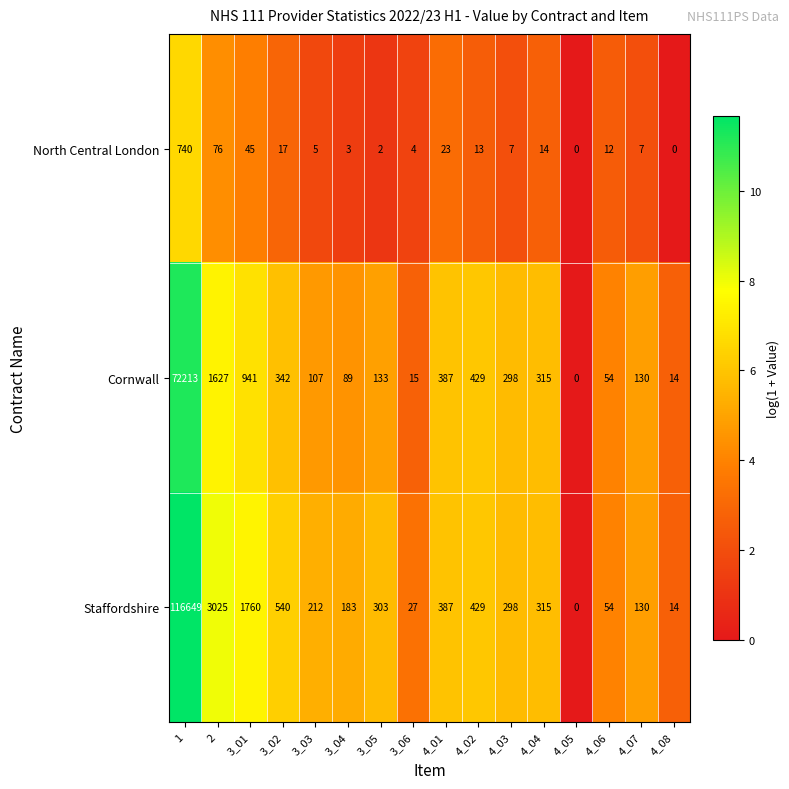

The value of Staffordshire at 3_03 is 212. True or false?

True